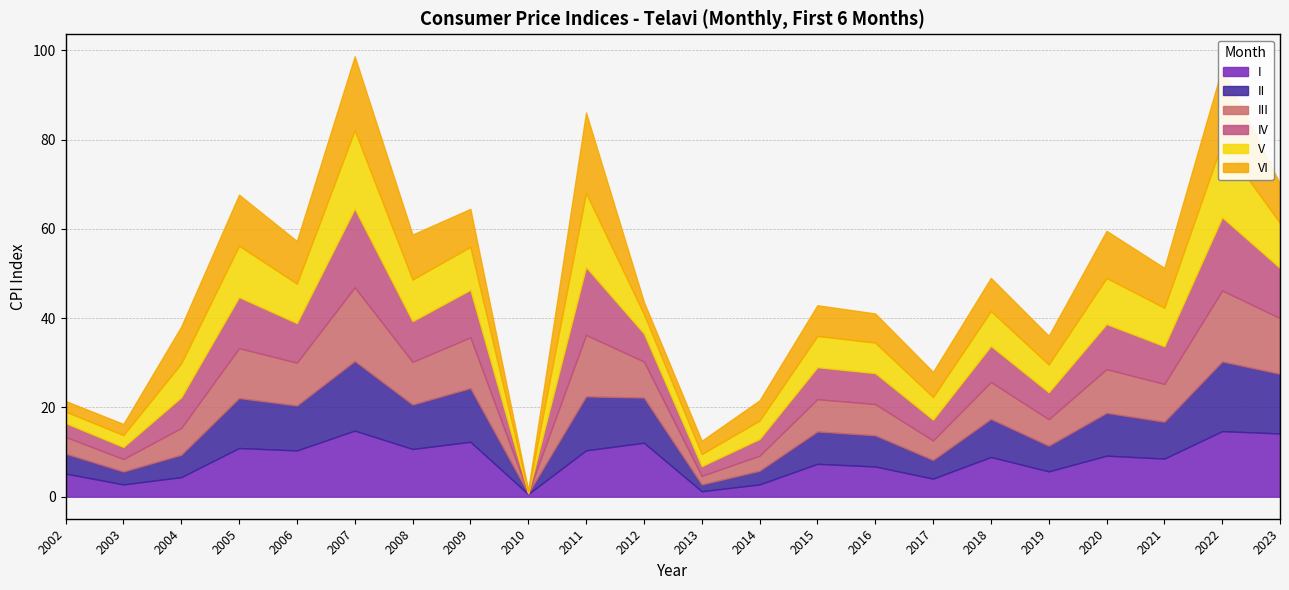

What is the total value across all series at 2008?

58.7